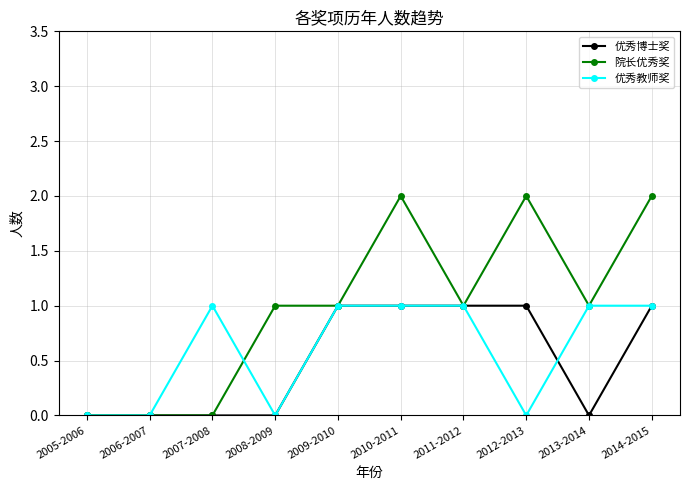

What is the label of the 8th point from the left?

2012-2013